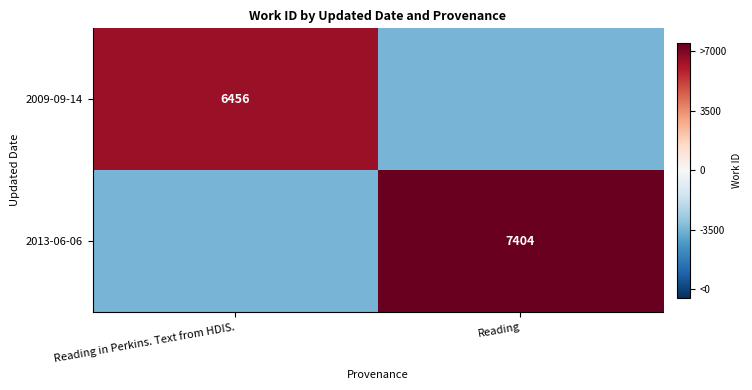

The value of 2013-06-06 at Reading is 10942. True or false?

False